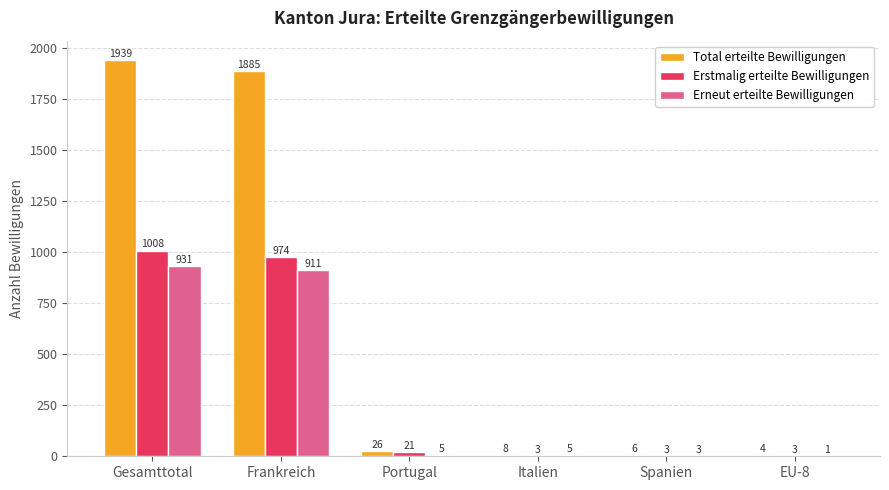

Reading left to right, what are all the values shown in this chart?

Total erteilte Bewilligungen: Gesamttotal=1939	Frankreich=1885	Portugal=26	Italien=8	Spanien=6	EU-8=4
Erstmalig erteilte Bewilligungen: Gesamttotal=1008	Frankreich=974	Portugal=21	Italien=3	Spanien=3	EU-8=3
Erneut erteilte Bewilligungen: Gesamttotal=931	Frankreich=911	Portugal=5	Italien=5	Spanien=3	EU-8=1